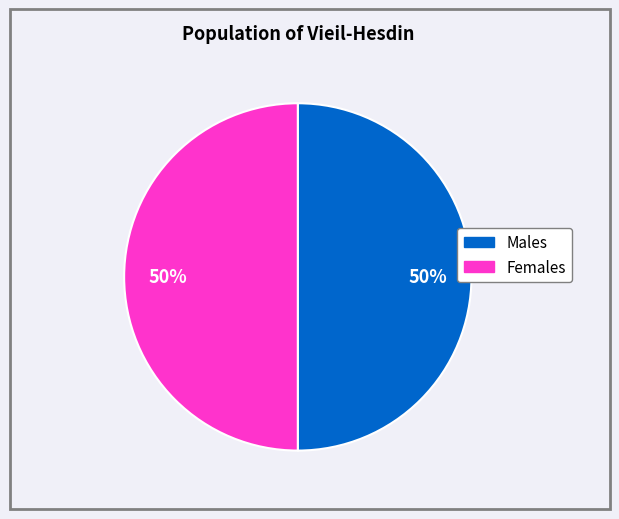

To the nearest percent, what is the average slice percentage?

50%